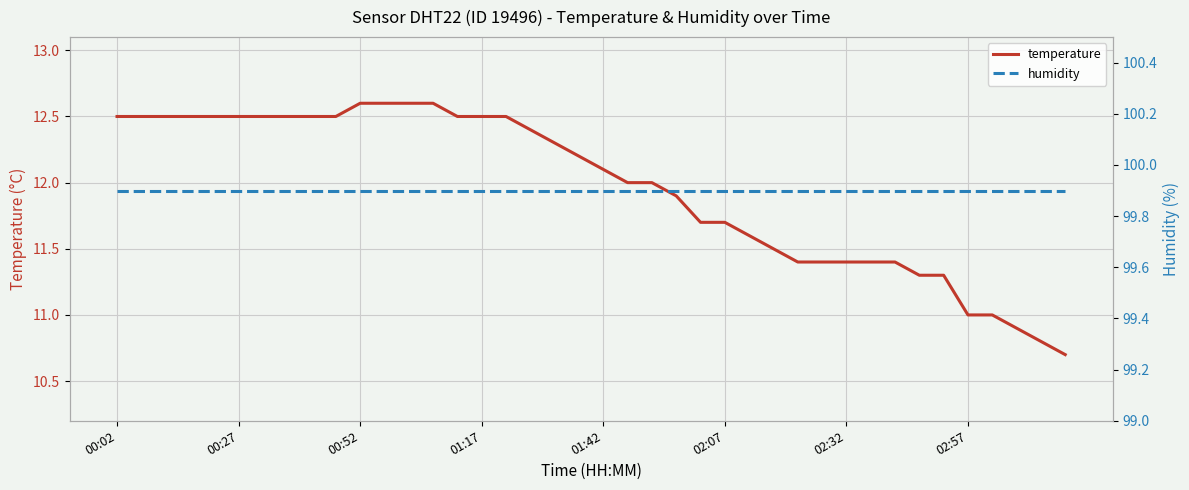

What position from the right is 02:07?

15